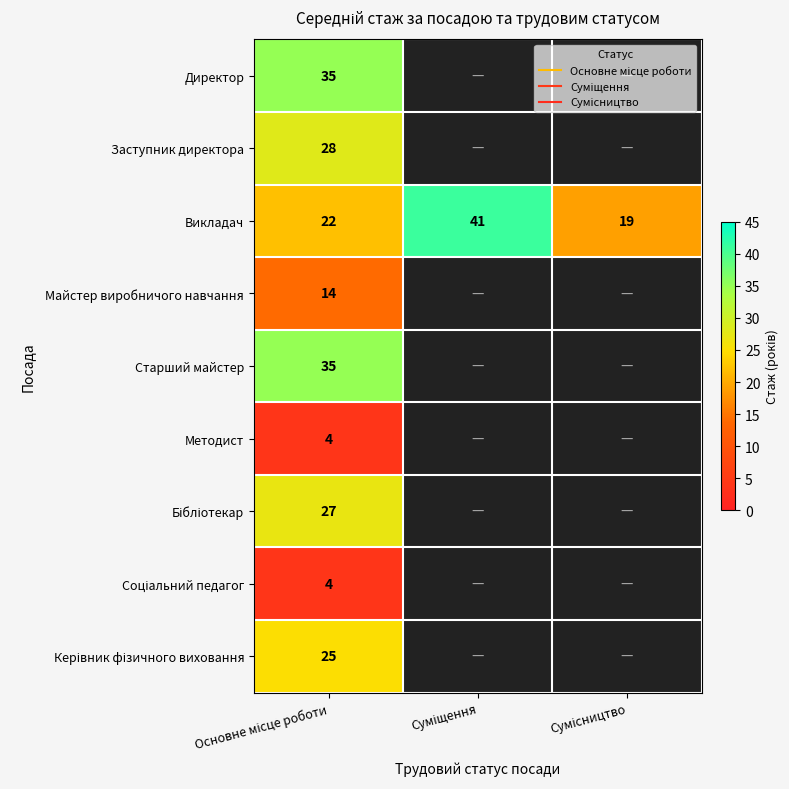

How many categories are shown in the chart?

3